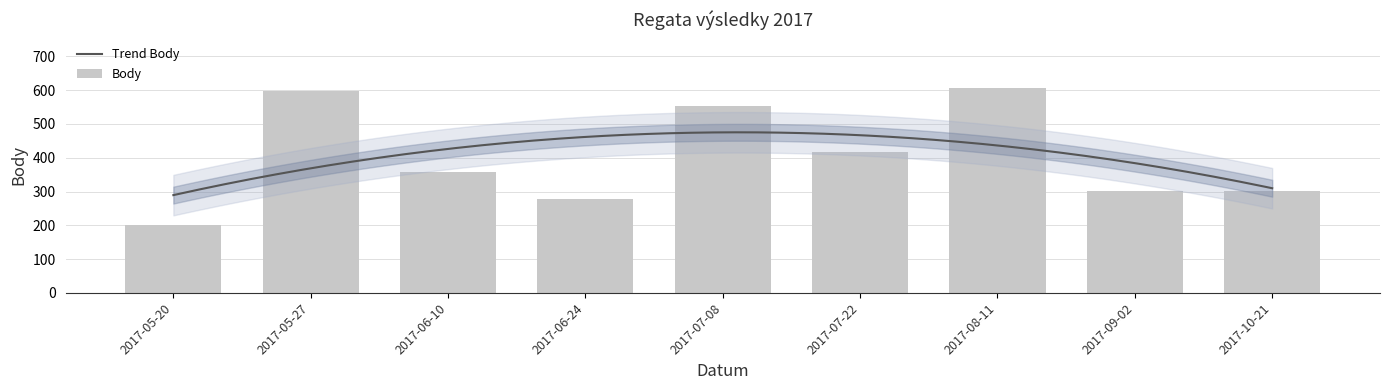

What is the greatest value displayed?

606